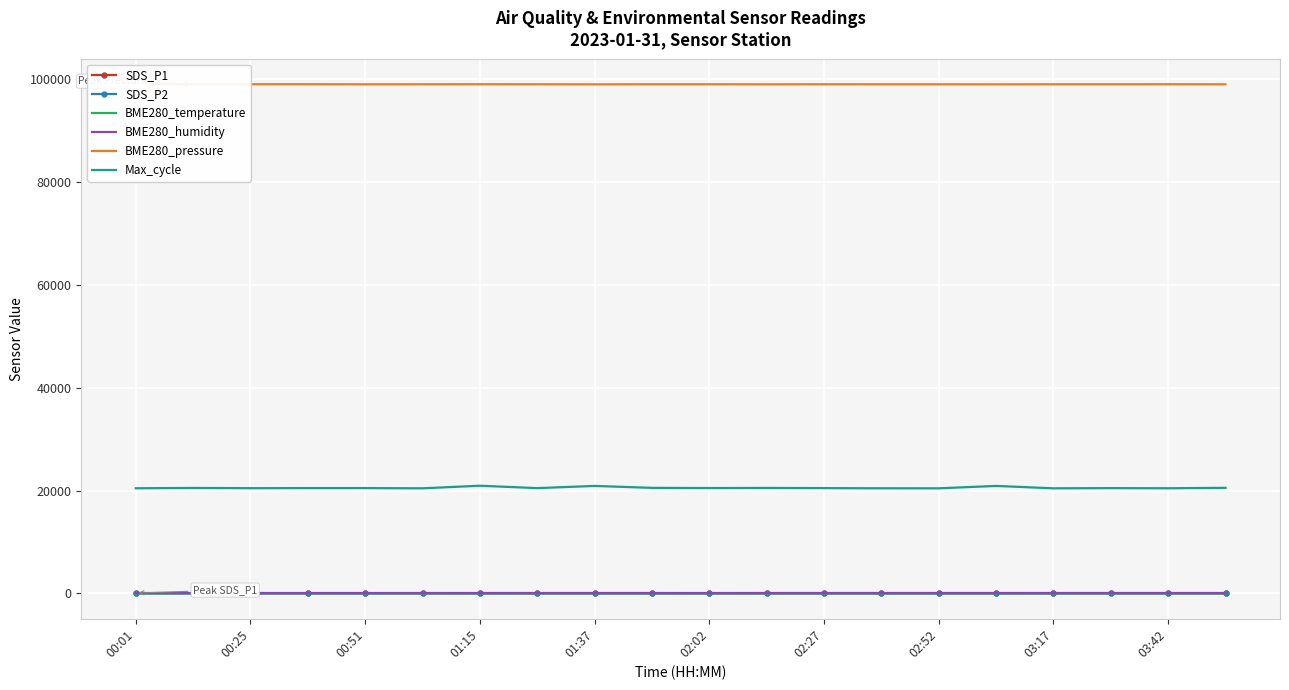

What value does the Max_cycle series have at 00:25?

20460.0